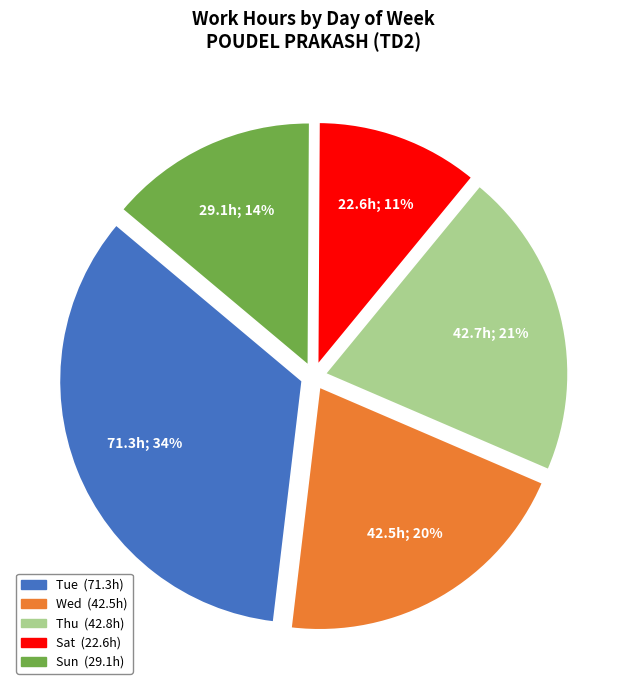

Is there any slice that represents more than half of the pie?

No